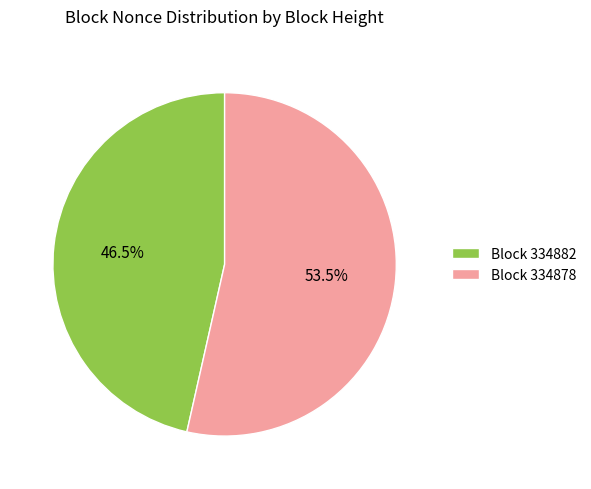

Between Block 334882 and Block 334878, which is larger?

Block 334878